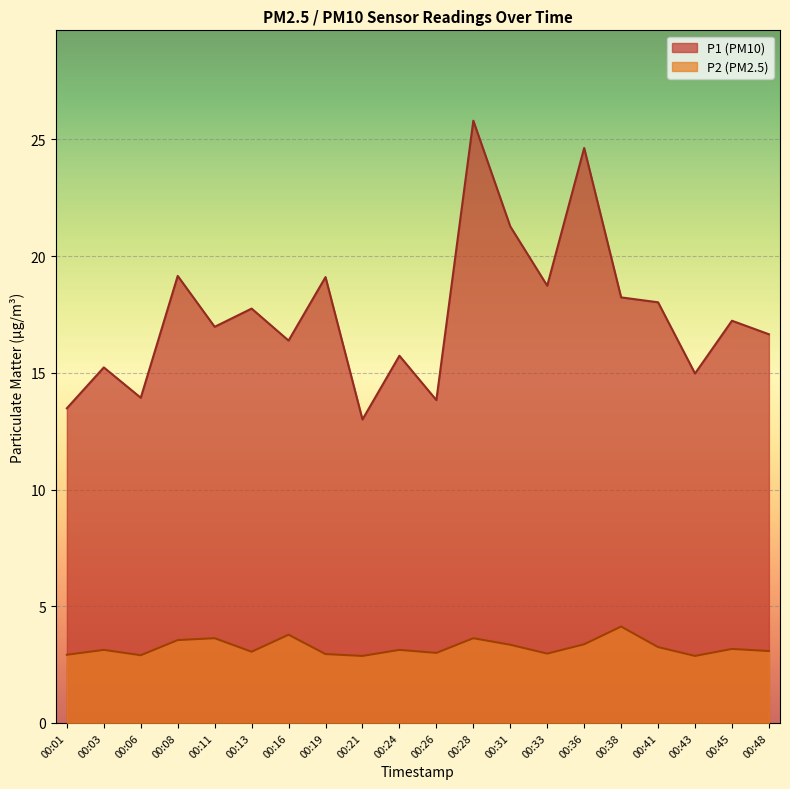

Reading right to left, list all the values displayed in this chart.

P1 line: 00:48=16.6	00:45=17.2	00:43=15.0	00:41=18.0	00:38=18.2	00:36=24.6	00:33=18.7	00:31=21.3	00:28=25.8	00:26=13.8	00:24=15.7	00:21=13.0	00:19=19.1	00:16=16.4	00:13=17.8	00:11=17.0	00:08=19.1	00:06=13.9	00:03=15.2	00:01=13.5
P2 line: 00:48=3.1	00:45=3.2	00:43=2.9	00:41=3.2	00:38=4.1	00:36=3.4	00:33=3.0	00:31=3.4	00:28=3.6	00:26=3.0	00:24=3.1	00:21=2.9	00:19=3.0	00:16=3.8	00:13=3.0	00:11=3.6	00:08=3.5	00:06=2.9	00:03=3.1	00:01=2.9